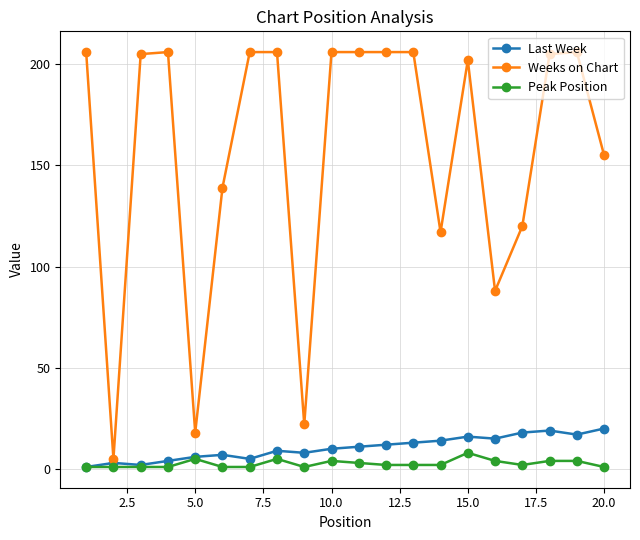

Which series has the largest range (max minus min)?

Weeks on Chart